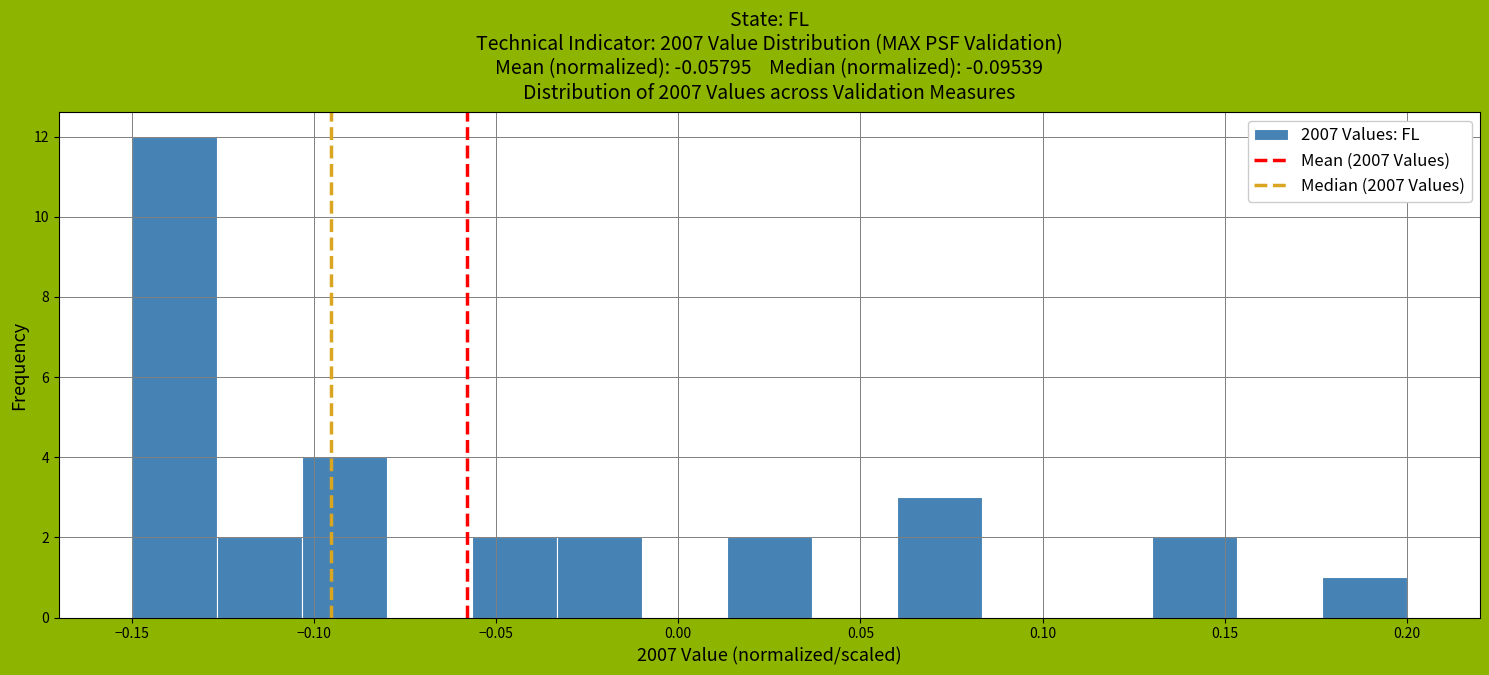

Reading left to right, list every bar in this chart as the range it spans on the x-axis followed by its height. Neither the bar edges nor the heights are printed on the chart, so give them approximately, as read against the axes.

-0.150 to -0.125: 12
-0.125 to -0.105: 2
-0.105 to -0.080: 4
-0.080 to -0.055: 0
-0.055 to -0.035: 2
-0.035 to -0.010: 2
-0.010 to 0.015: 0
0.015 to 0.035: 2
0.035 to 0.060: 0
0.060 to 0.085: 3
0.085 to 0.105: 0
0.105 to 0.130: 0
0.130 to 0.155: 2
0.155 to 0.175: 0
0.175 to 0.200: 1